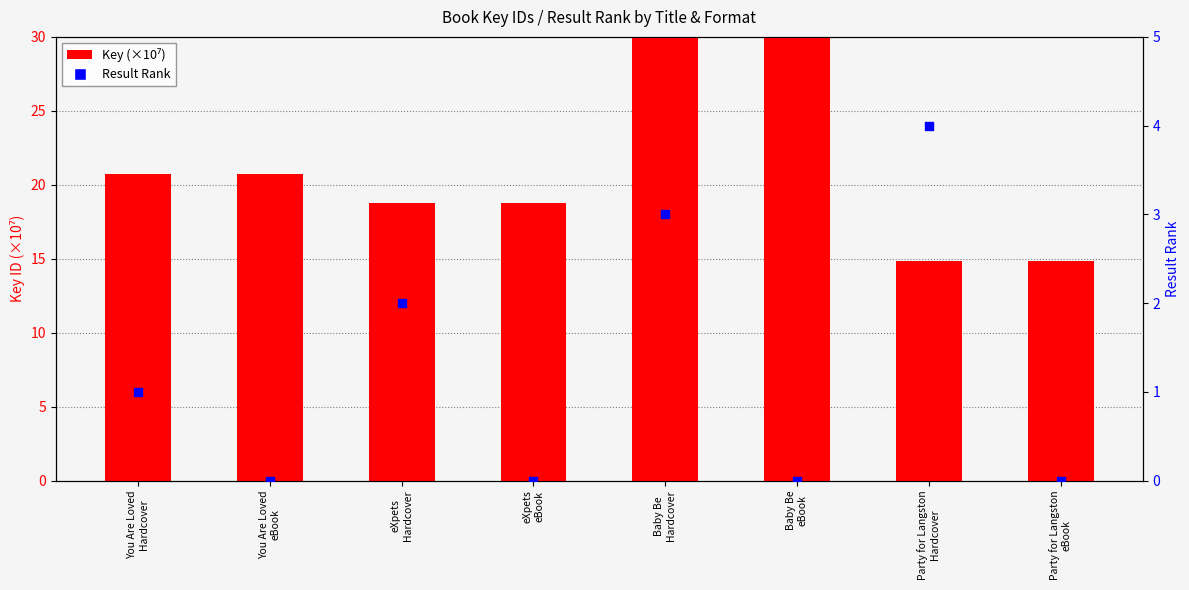

Which series reaches the minimum Y coordinate?

Result Rank